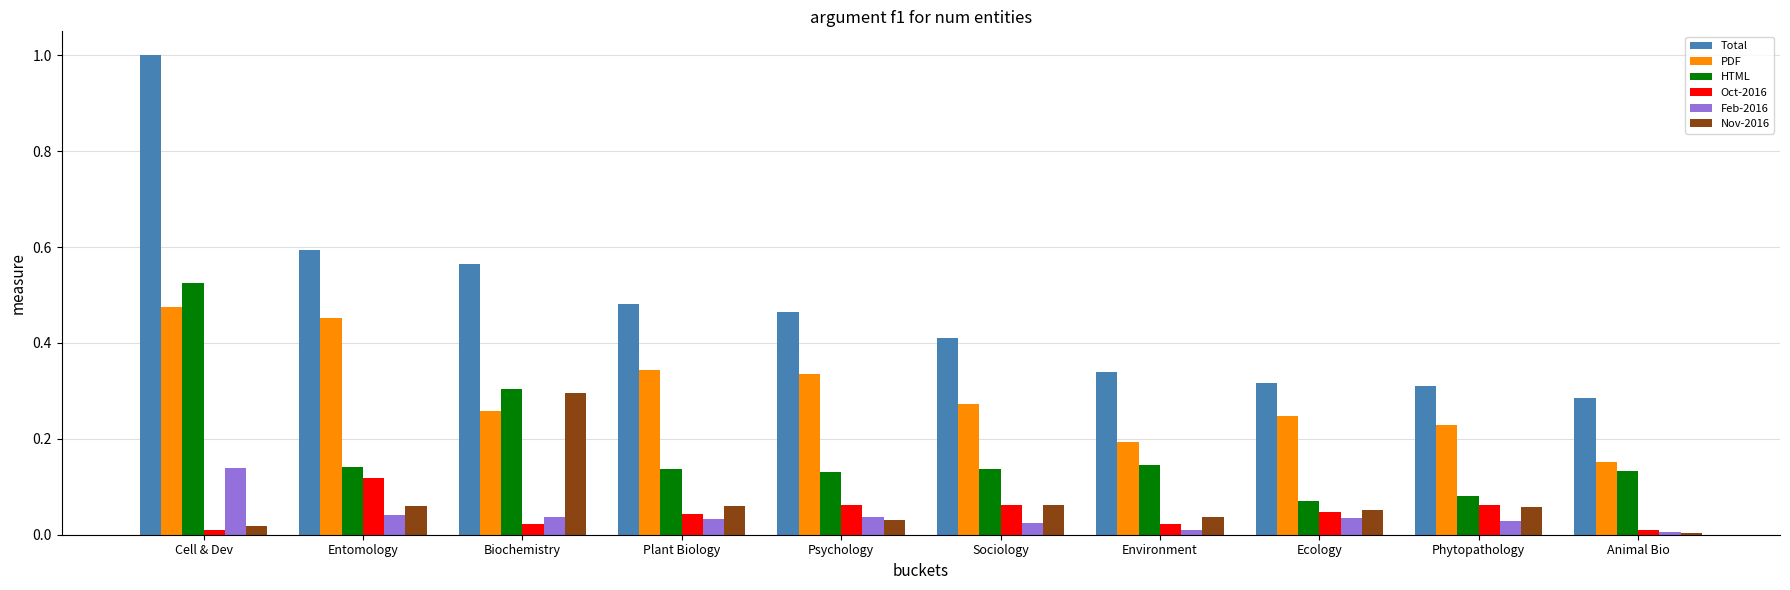

How many bars are there in each group?

6